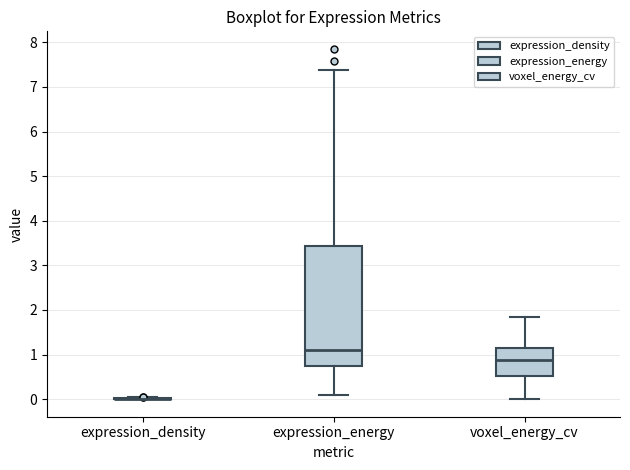

Where does the median line of the box for voxel_energy_cv sit on the y-axis? The values are not printed on the chart, so give them approximately, as read against the axis.

0.9